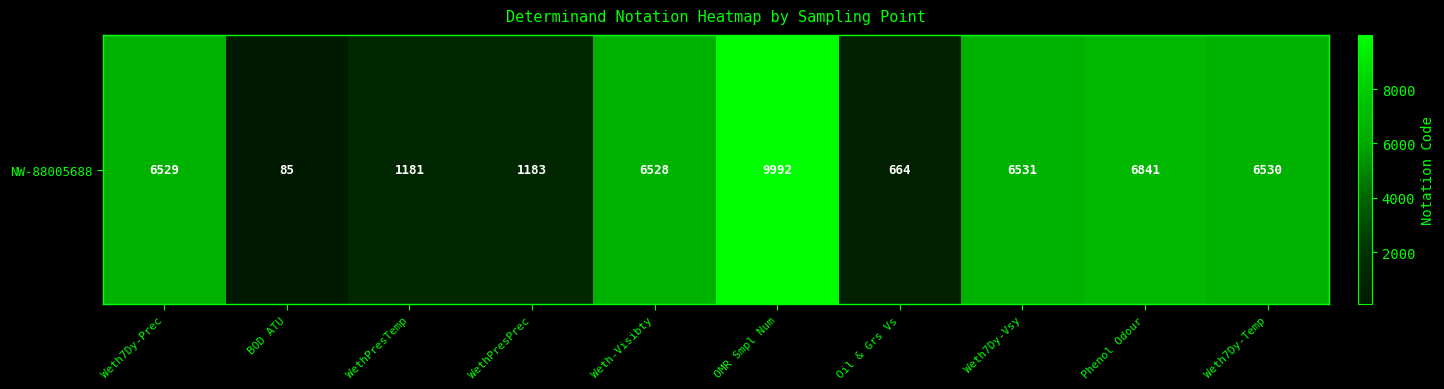

Reading left to right, transcribe all the data shown in this chart.

Weth7Dy-Prec=6529	BOD ATU=85	WethPresTemp=1181	WethPresPrec=1183	Weth-Visibty=6528	OMR Smpl Num=9992	Oil & Grs Vs=664	Weth7Dy-Vsy=6531	Phenol Odour=6841	Weth7Dy-Temp=6530